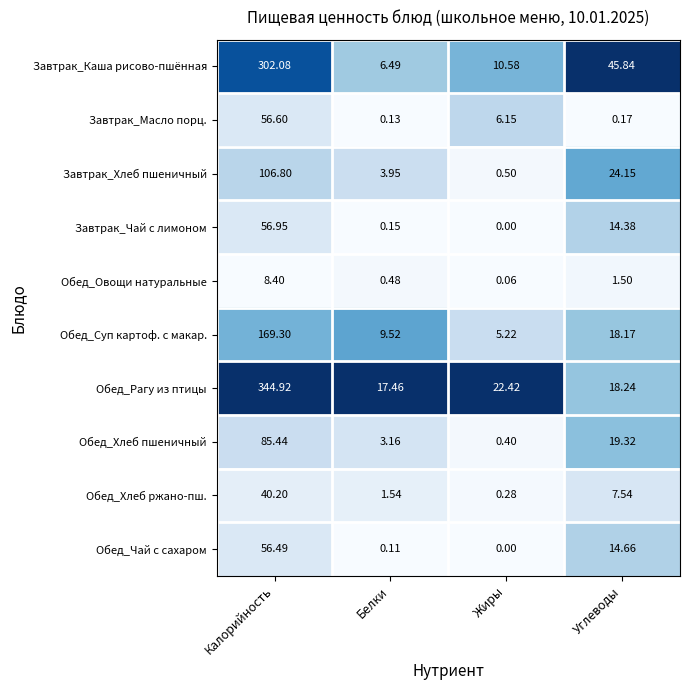

Which series has the largest range (max minus min)?

Обед_Рагу из птицы